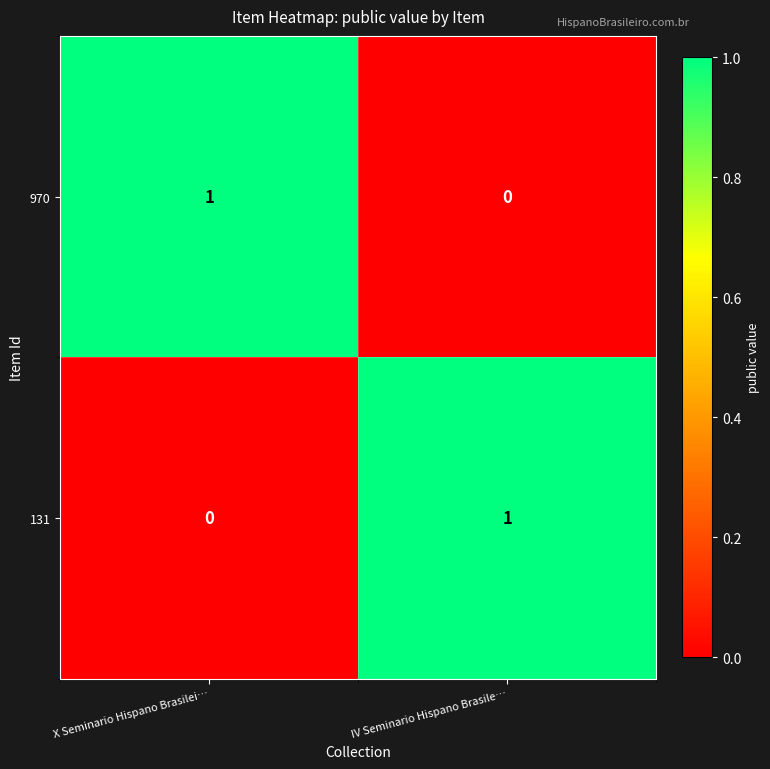

Rank the categories by 970 value from highest to lowest.

X Seminario Hispano Brasilei…, IV Seminario Hispano Brasile…